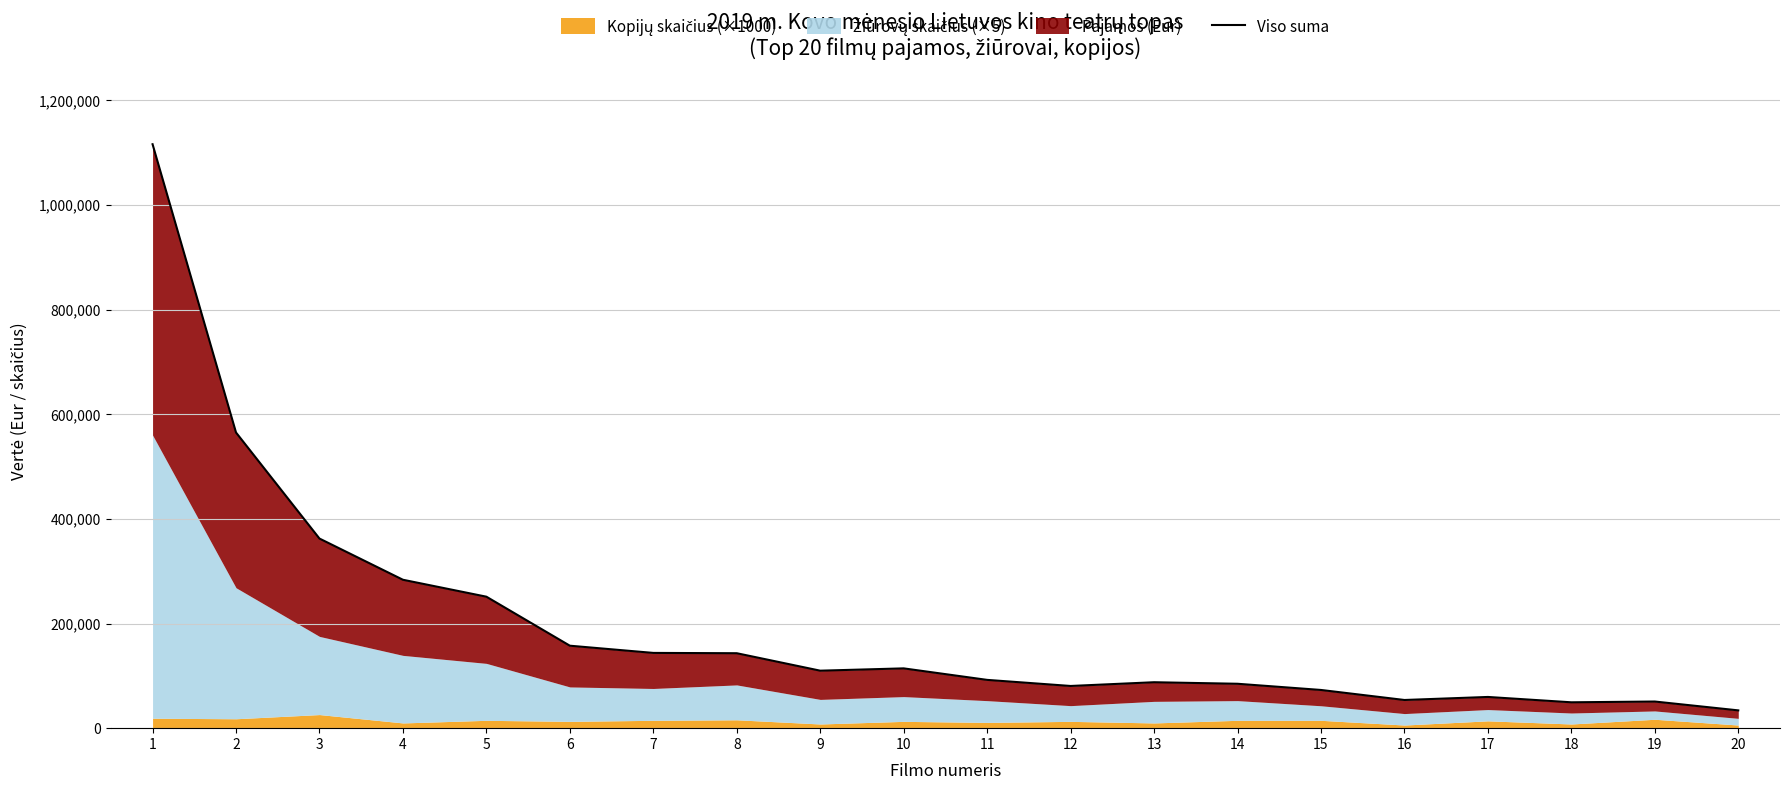

Approximately how many times larger is the value at 3 compared to 13?

4.1